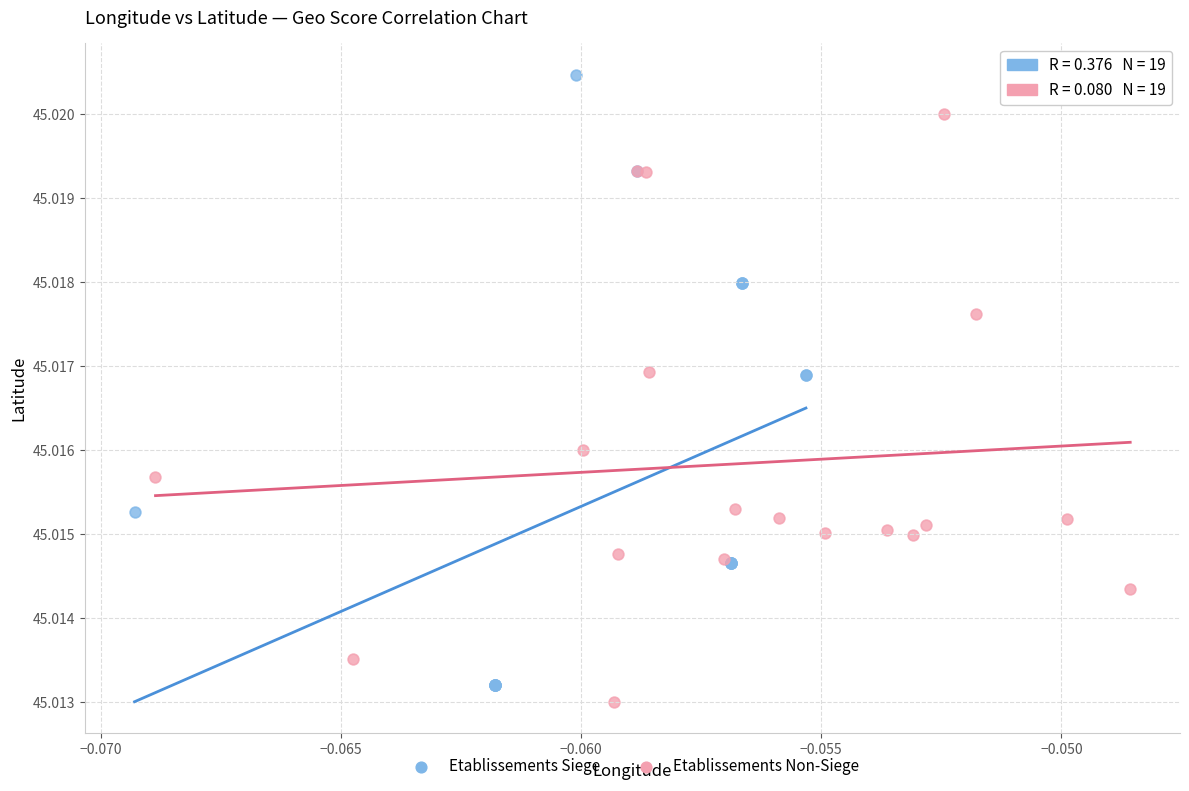

Which series reaches the maximum Y coordinate?

Etablissements Siege